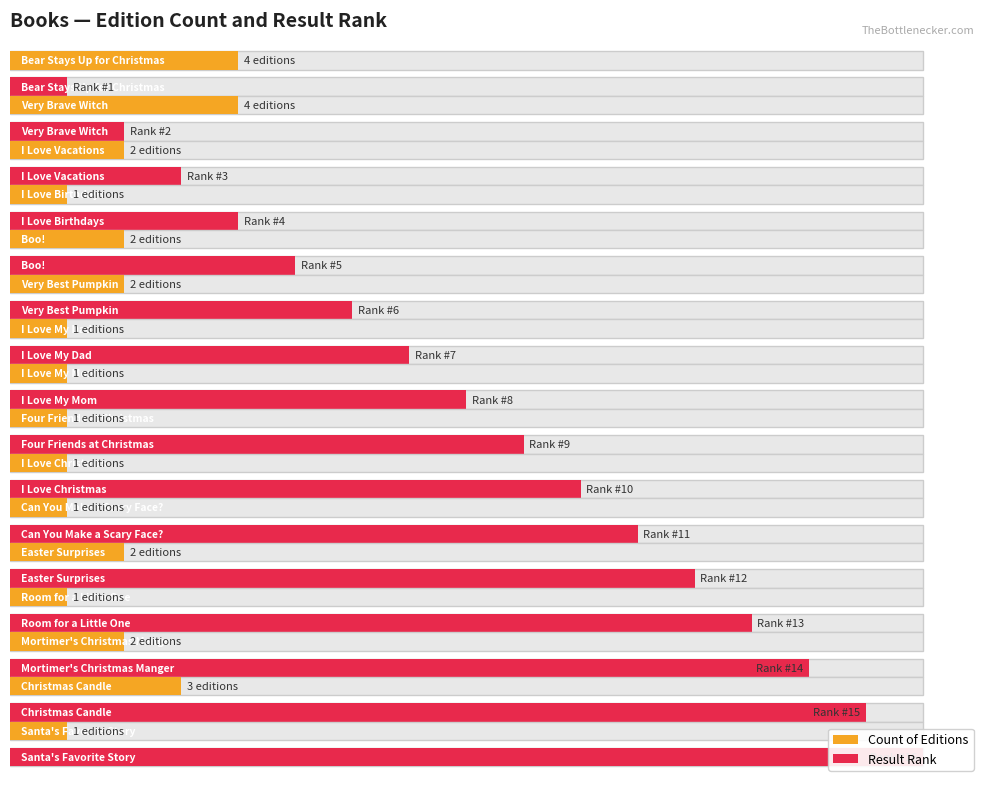

At how many categories does at least one series exceed 14?

2